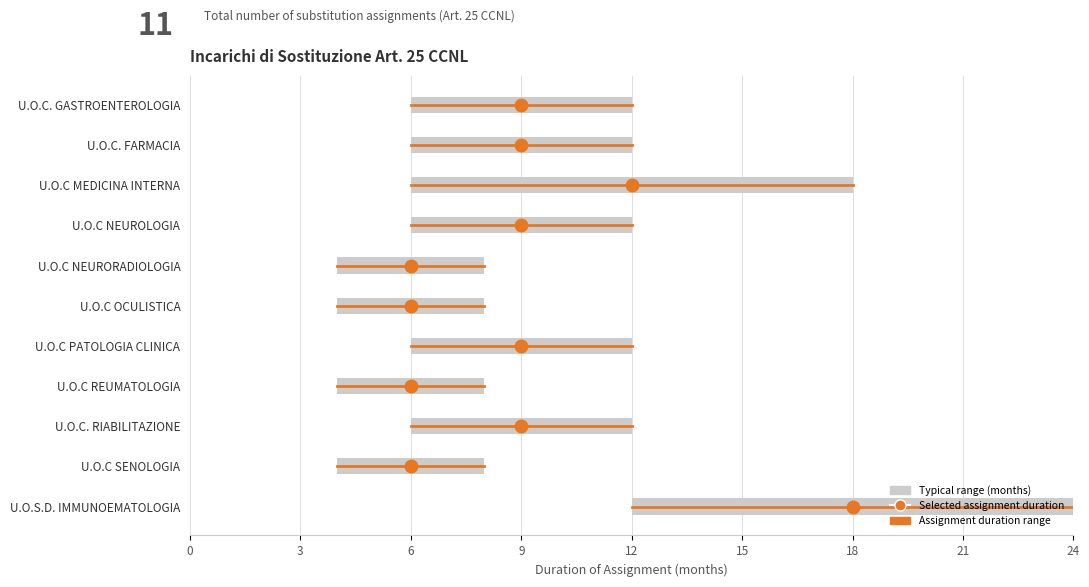

Which category has the lowest value across all series?

U.O.C NEURORADIOLOGIA